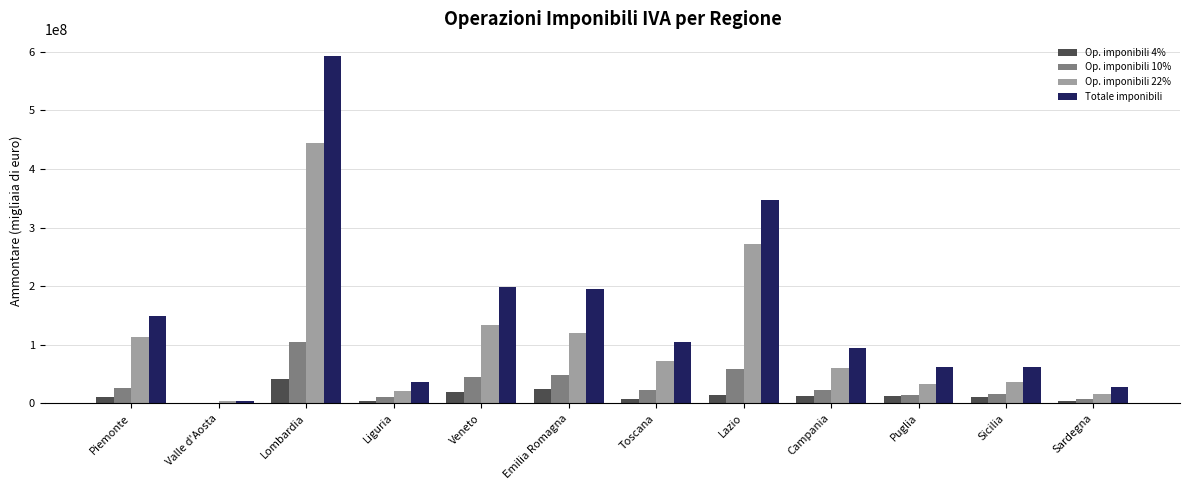

What is the maximum value shown in the chart?

592378066